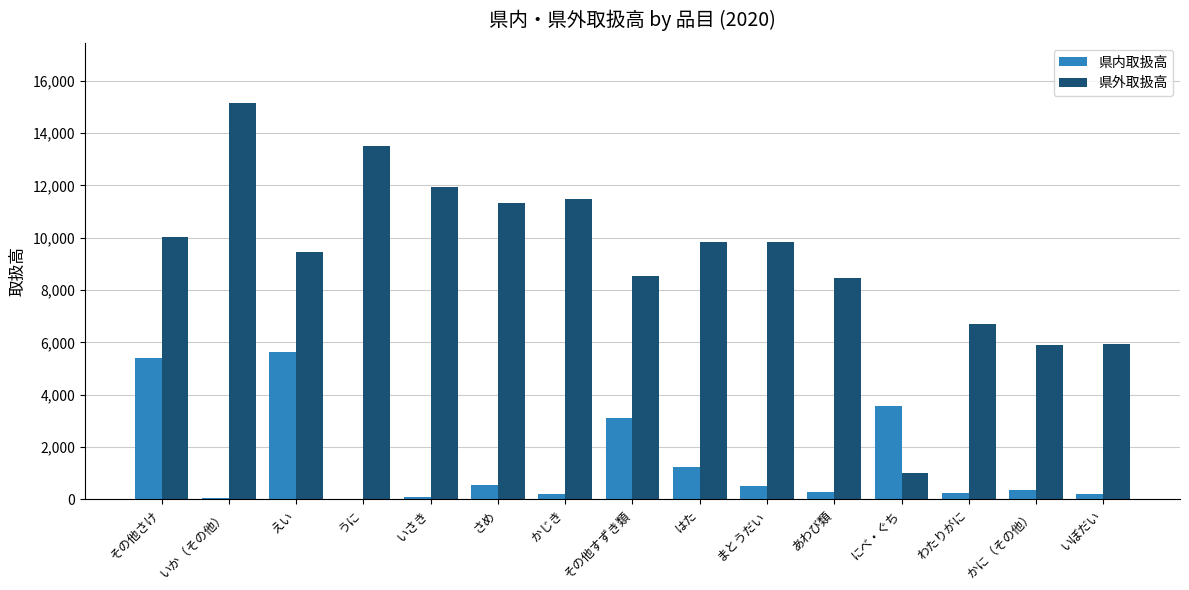

What is the maximum value for 県内取扱高?

5627